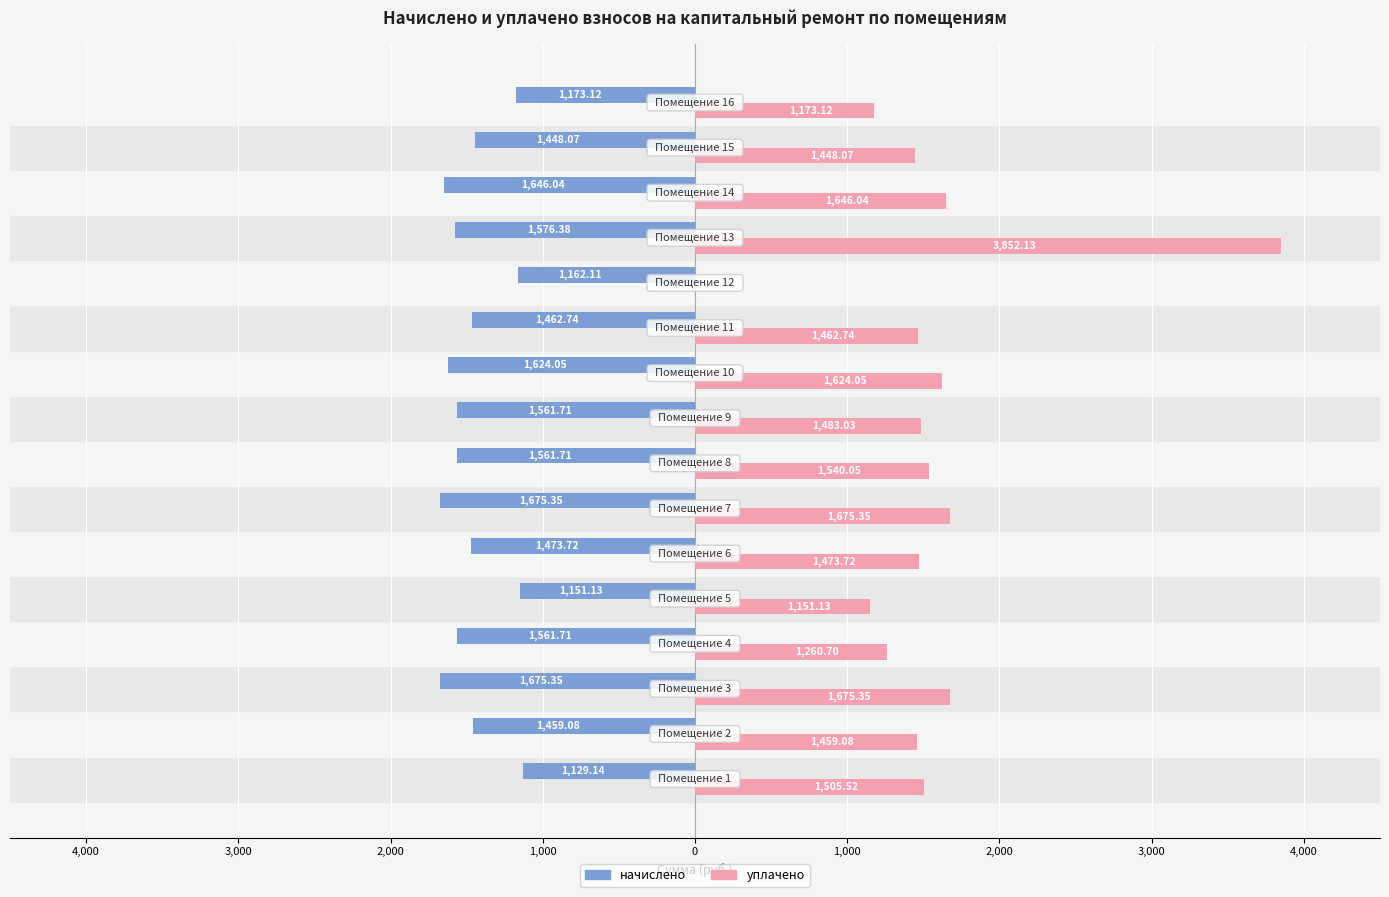

What are all the series names shown in the legend?

начислено, уплачено